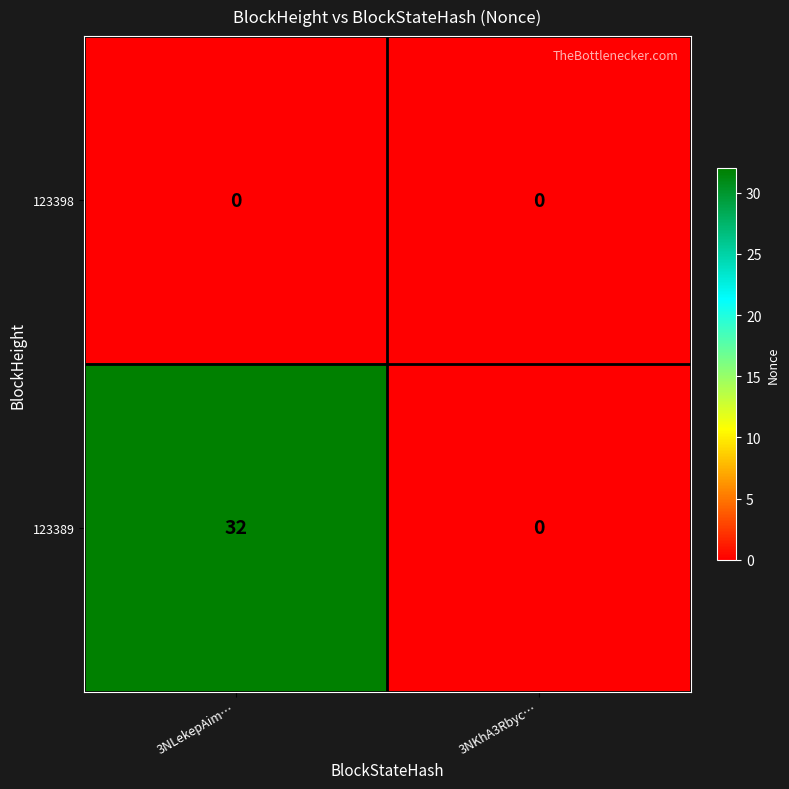

Count the number of data series in this chart.

2